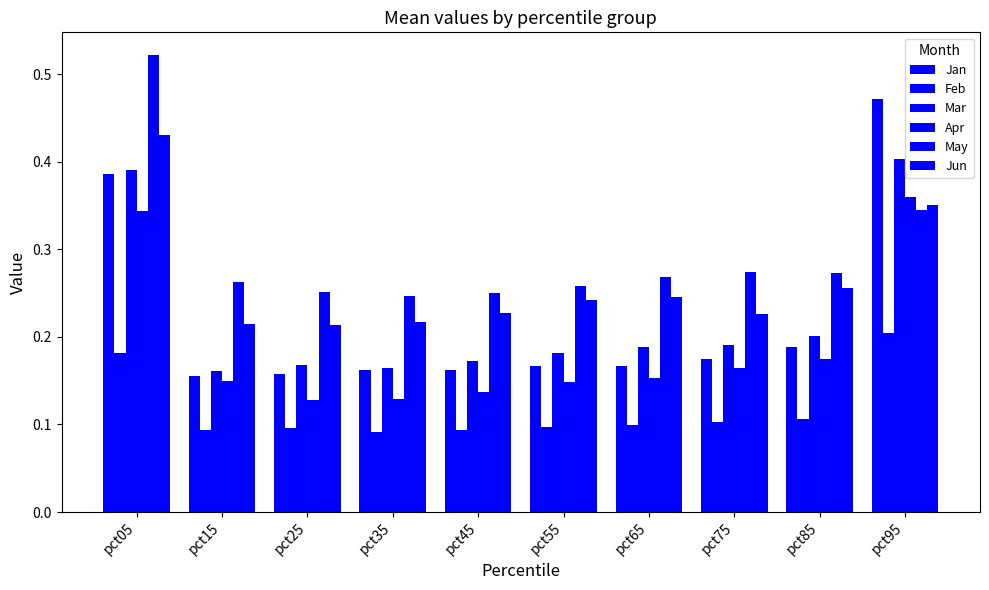

Are the bars grouped side by side (vs. stacked)?

Yes